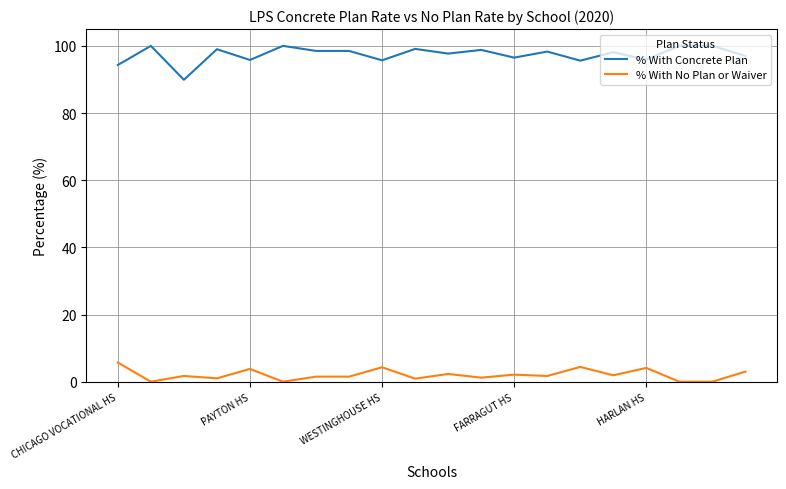

True or false: % With Concrete Plan and % With No Plan or Waiver cross at least once.

False